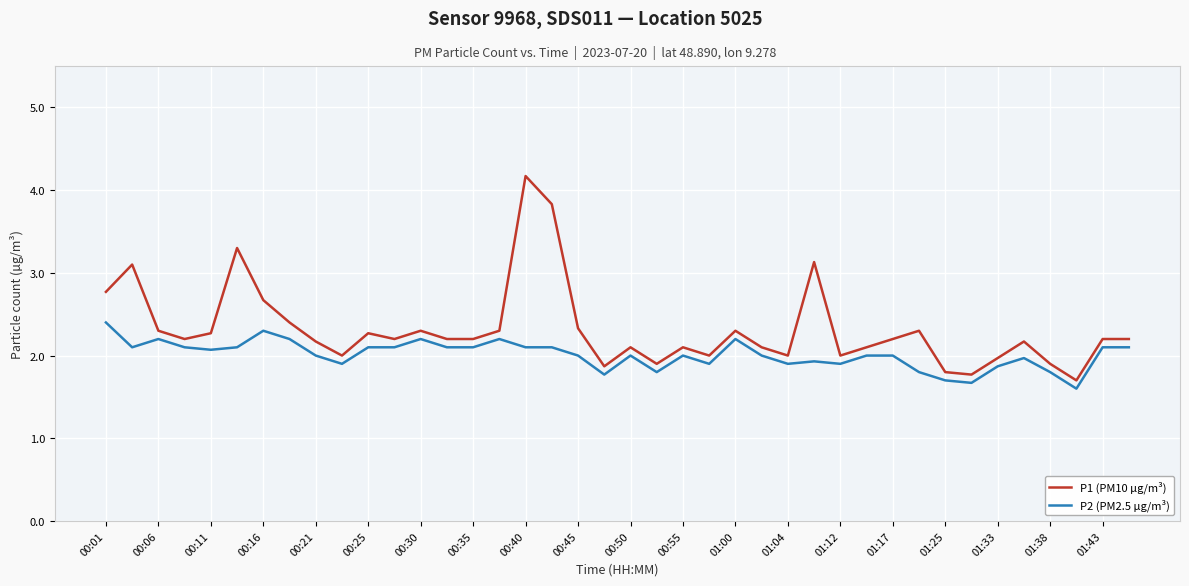

Which series has the largest range (max minus min)?

P1 (PM10 µg/m³)